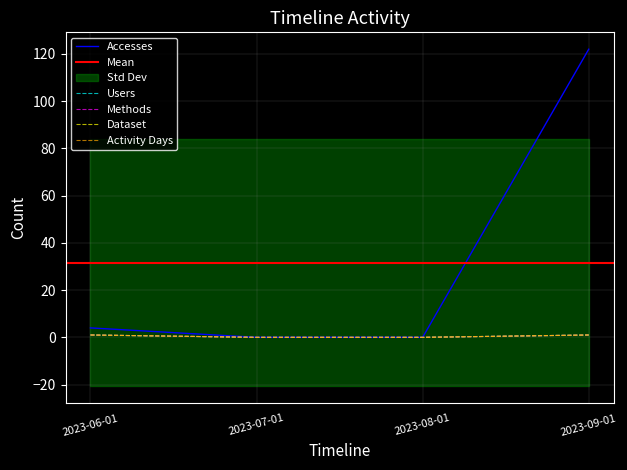

Which series has the largest total across all categories?

Accesses